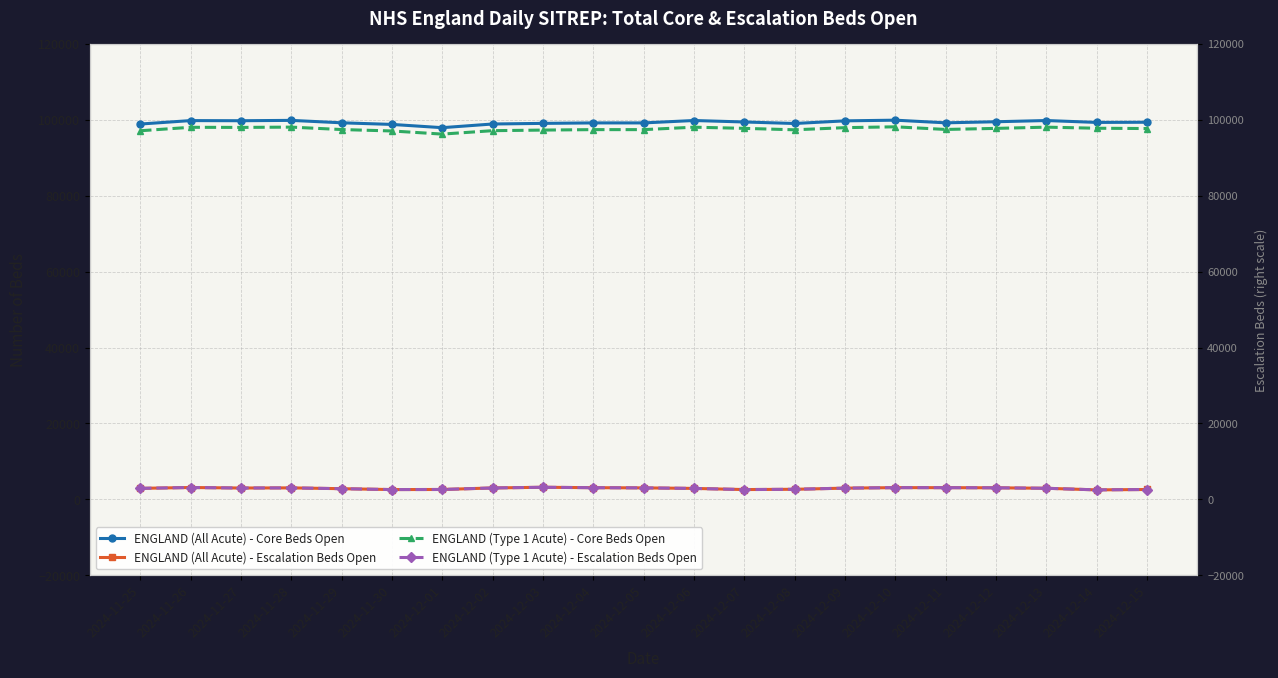

How many interior local valleys does the ENGLAND (All Acute) - Core Beds Open series have?

6